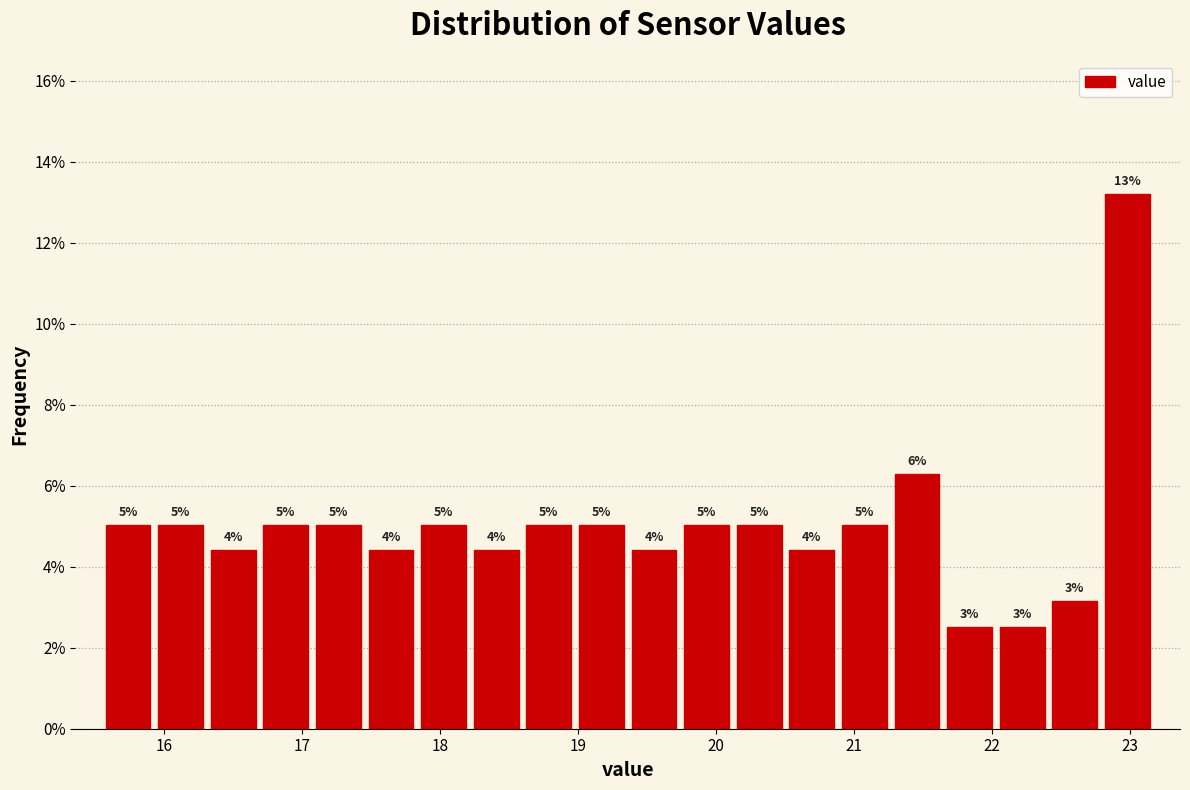

Read against the x-axis, roughly where is the centre of the tallest bar?

23.0